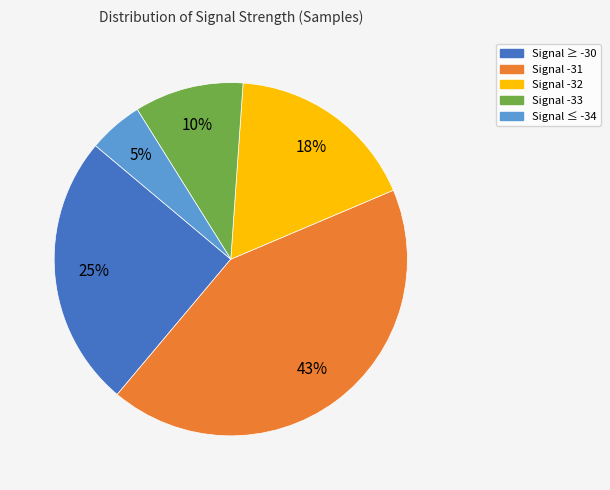

How many slices are in this pie chart?

5